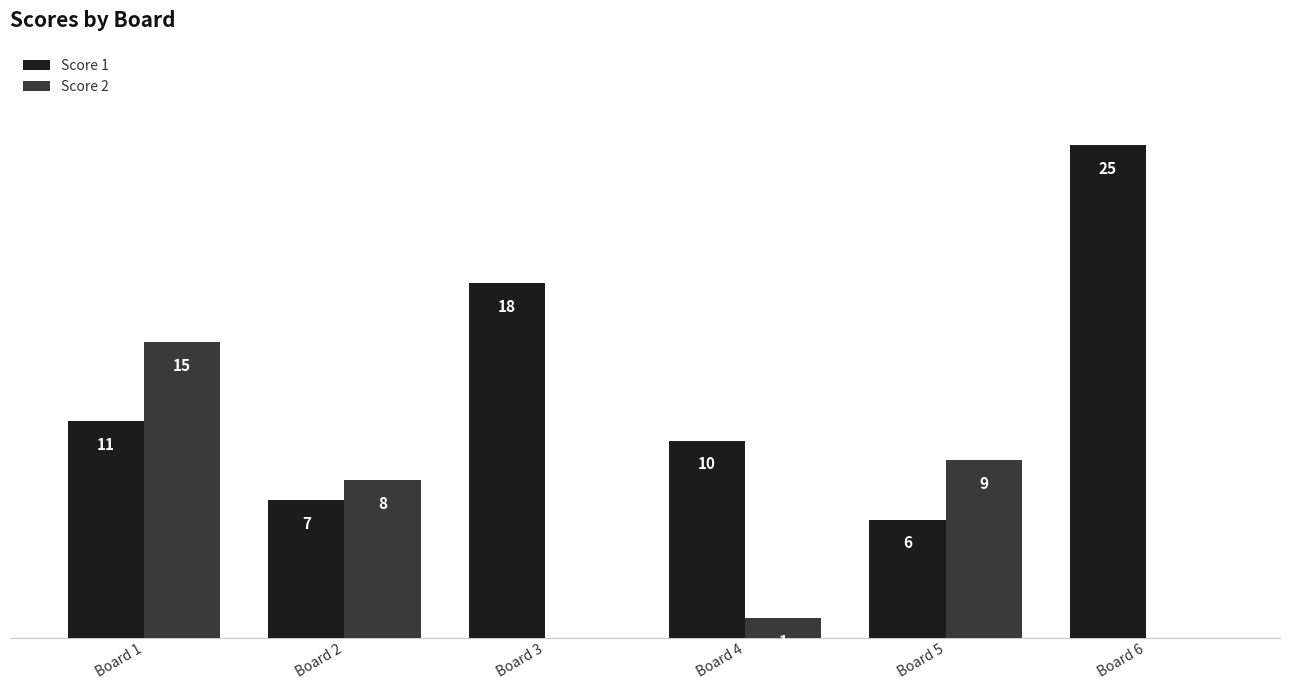

Between Board 2 and Board 3, which series saw the biggest shift?

Score 1